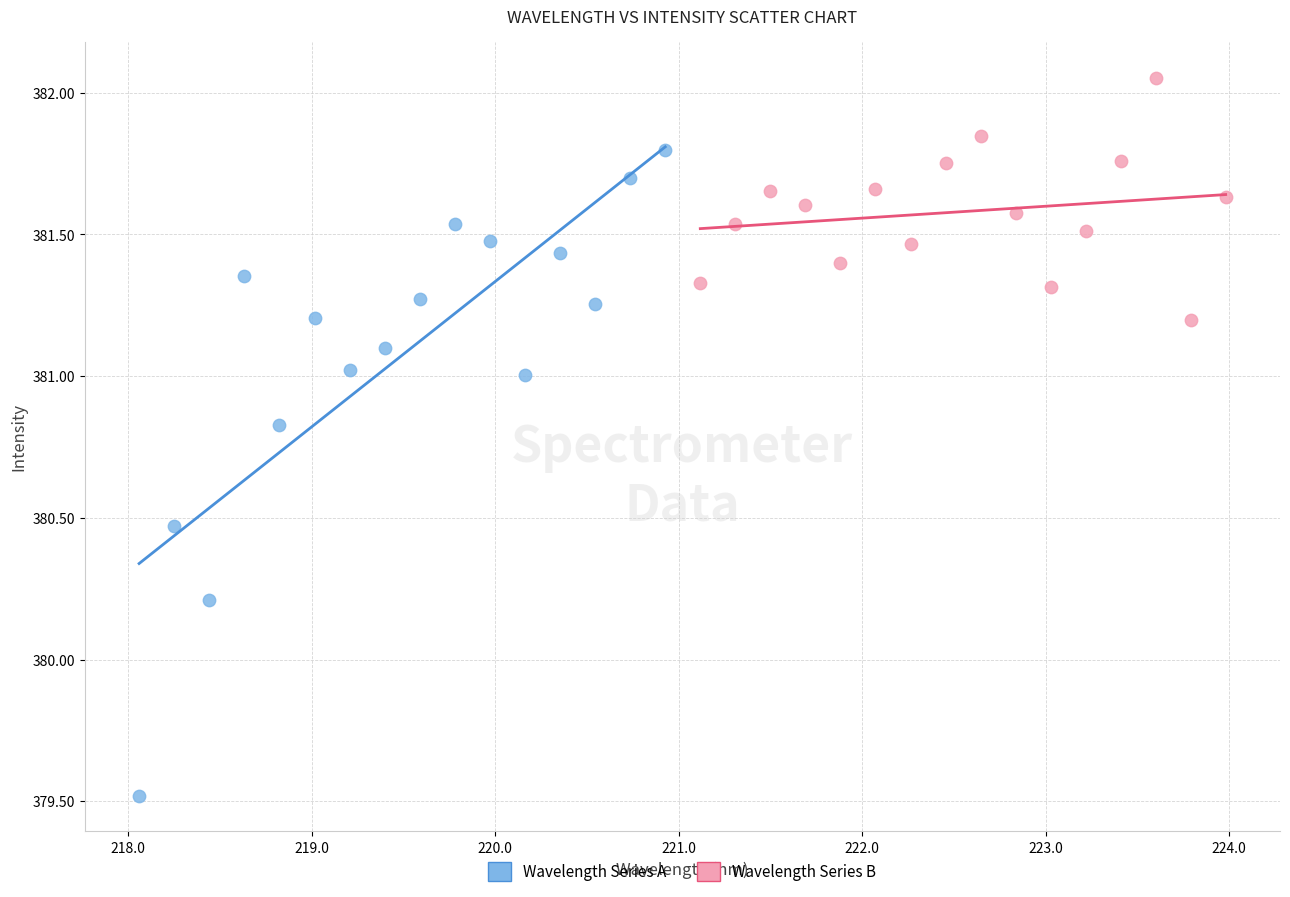

Which series contains the highest Y value?

Wavelength Series B